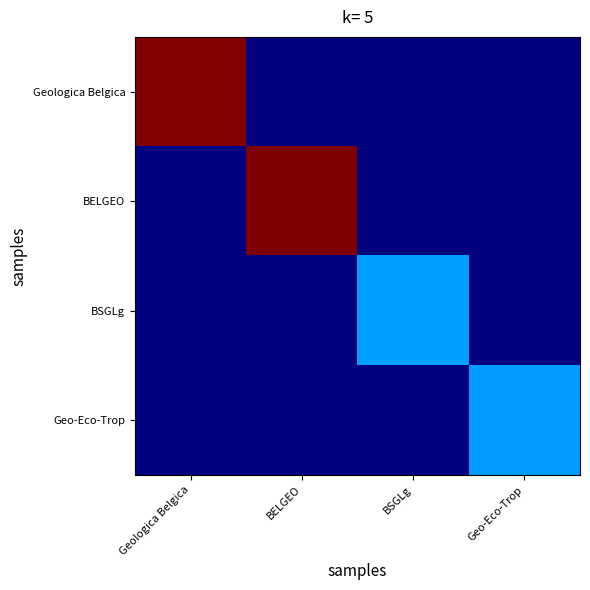

Between BSGLg and BELGEO, which is larger?

BSGLg